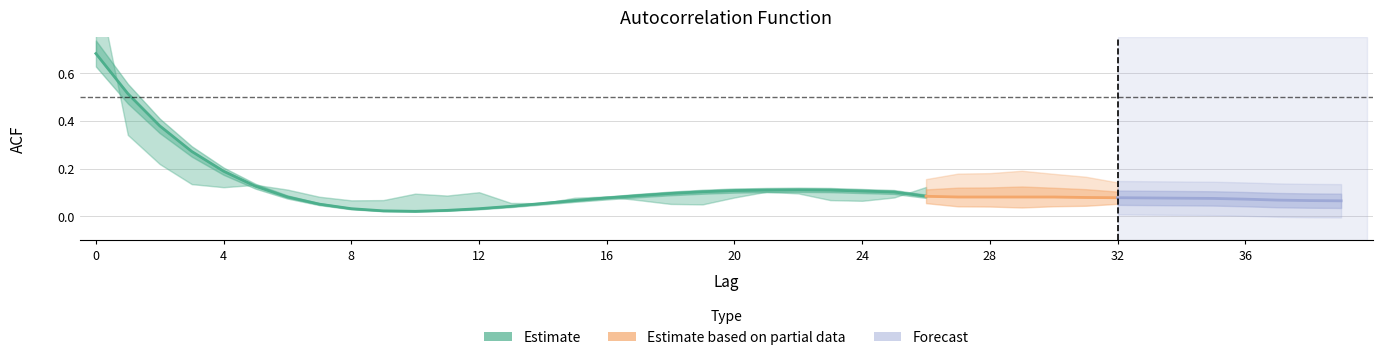

Is it true that acf_shown equals 0.1 at 34?

True